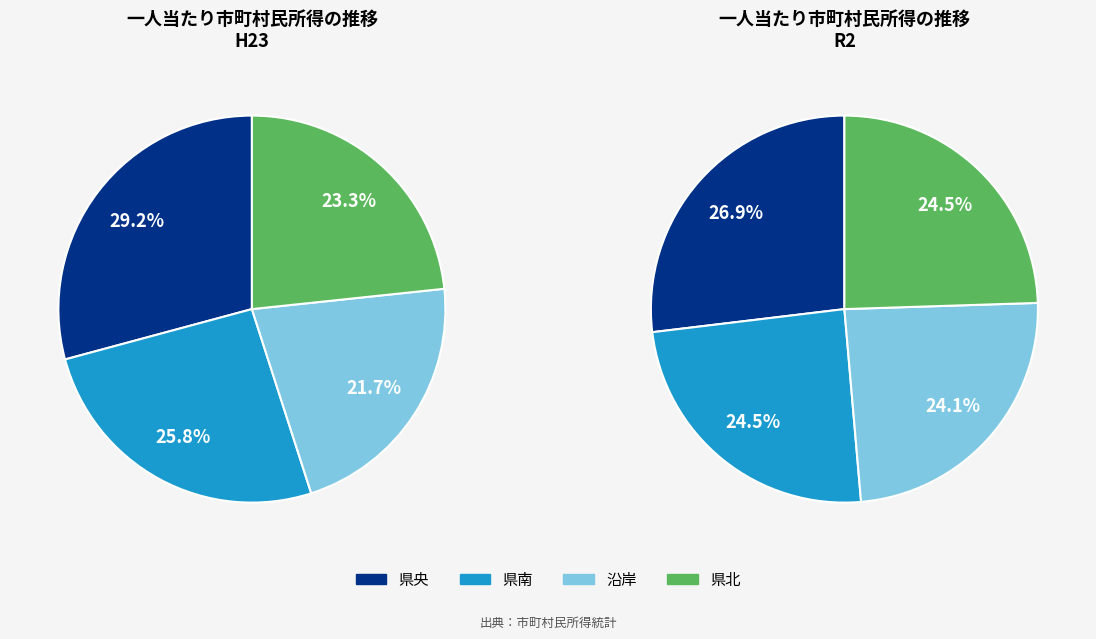

Combined, what portion of the pie is 県央 and 沿岸?

50.9%